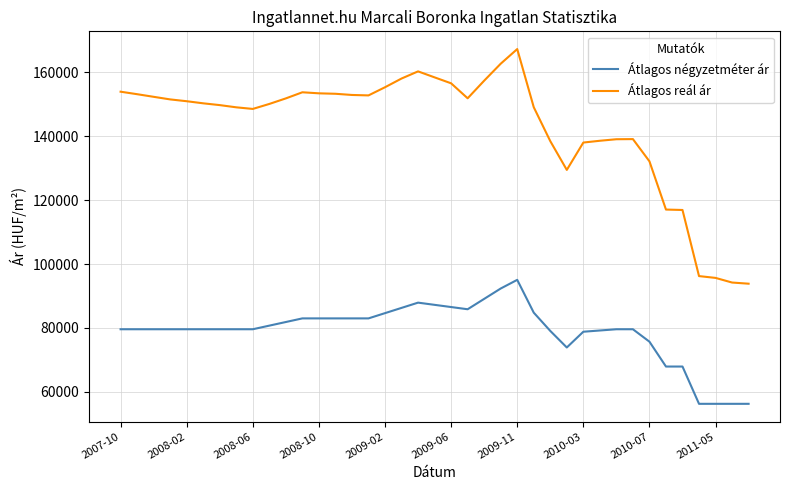

Which series has the largest total across all categories?

Átlagos reál ár